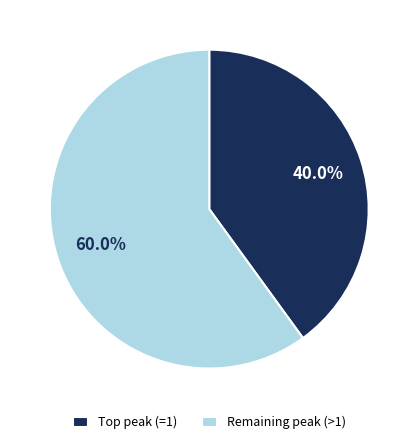

To the nearest percent, what is the average slice percentage?

50%